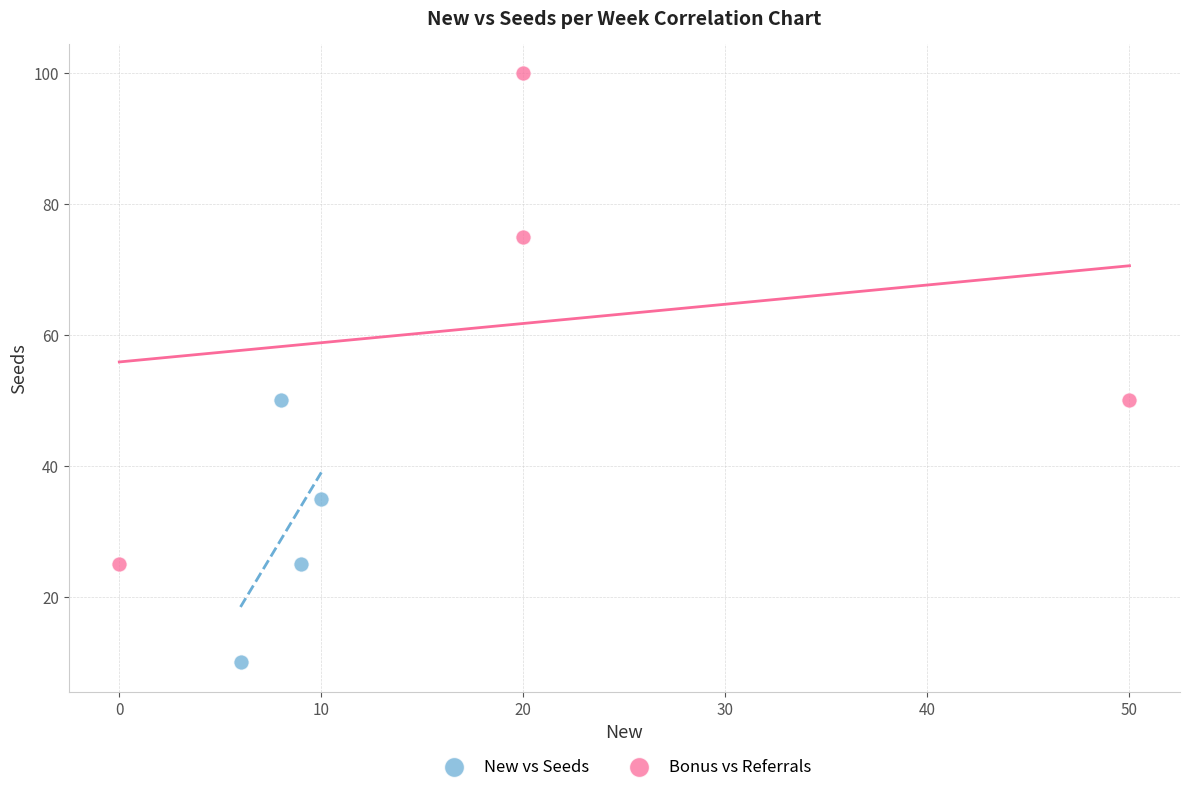

Which series contains the lowest Y value?

New vs Seeds